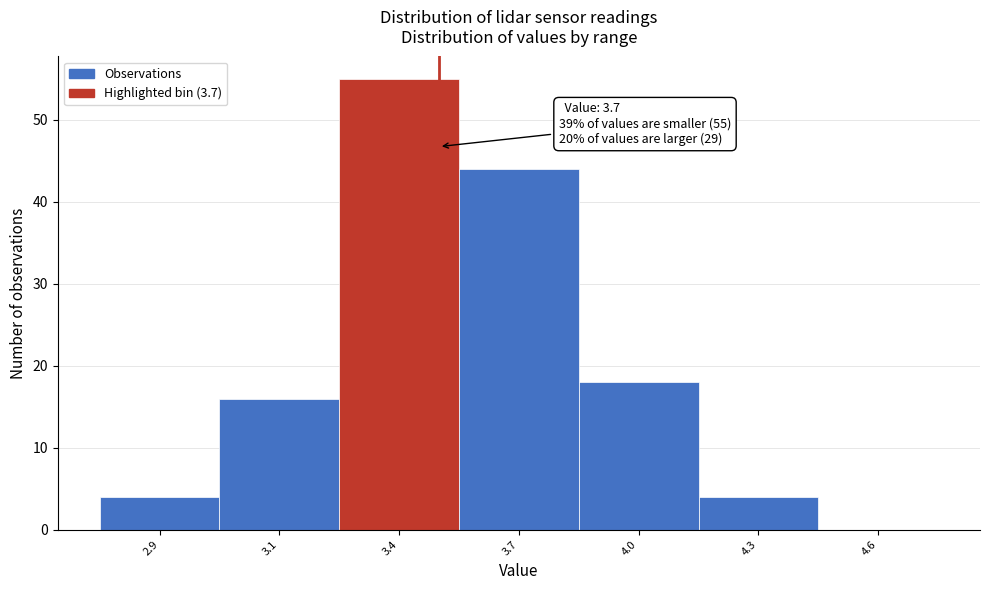

Reading right to left, transcribe all the data shown in this chart.

4.6=0	4.3=4	4.0=18	3.7=44	3.4=55	3.1=16	2.9=4